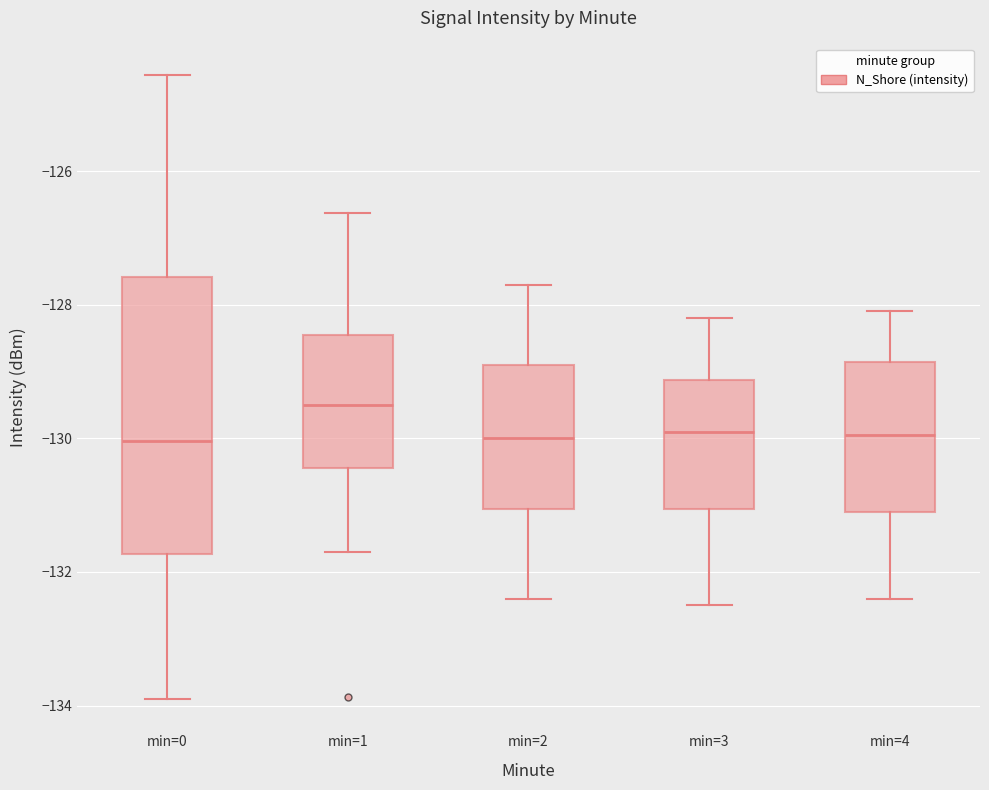

Reading left to right, transcribe this box plot: for each box, give where its median line is, the range the box spans, and where its two whiskers end, as read against the y-axis. The values are not printed on the chart, so give them approximately, as read against the axis.

min=0: median -130.0, box -131.8 to -127.6, whiskers -134.0 to -124.6
min=1: median -129.4, box -130.4 to -128.4, whiskers -131.6 to -126.6
min=2: median -130.0, box -131.0 to -128.8, whiskers -132.4 to -127.6
min=3: median -129.8, box -131.0 to -129.2, whiskers -132.4 to -128.2
min=4: median -130.0, box -131.0 to -128.8, whiskers -132.4 to -128.0